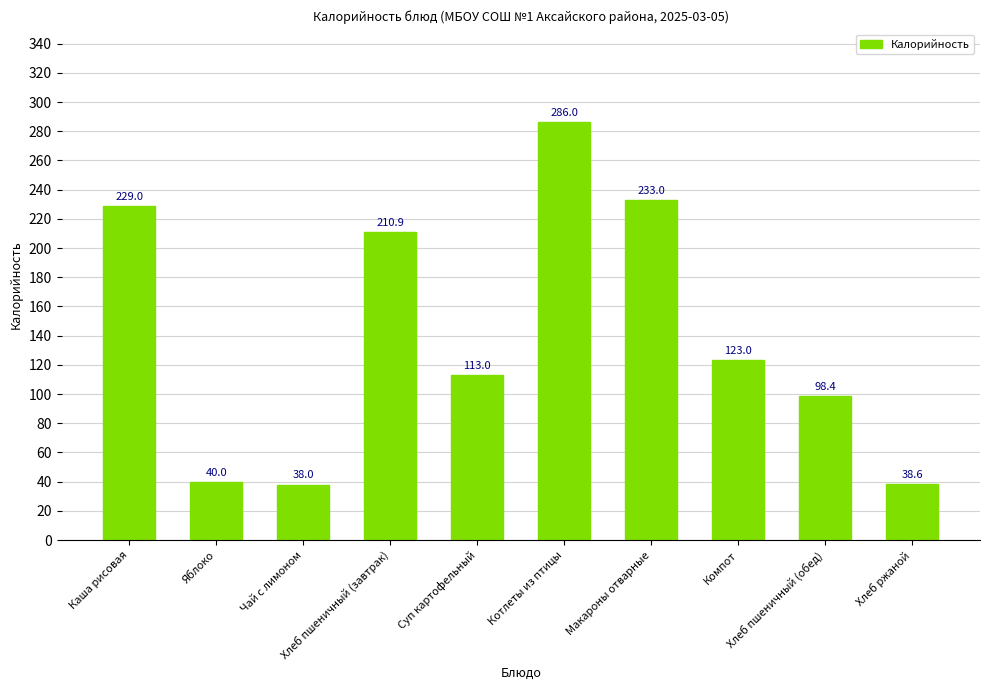

How many series are shown in this chart?

1